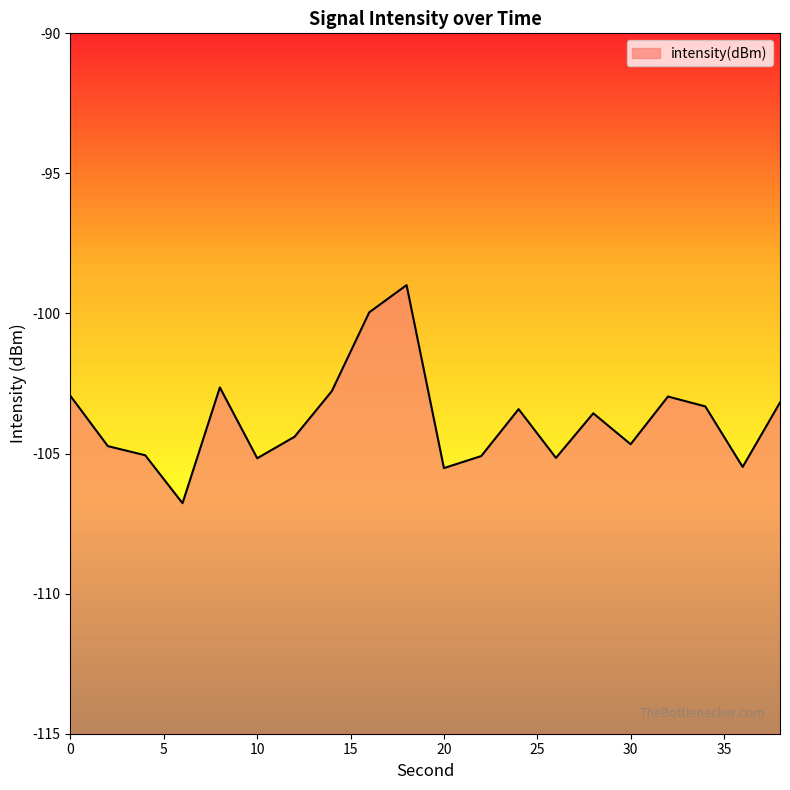

How many data points are above -103?

6